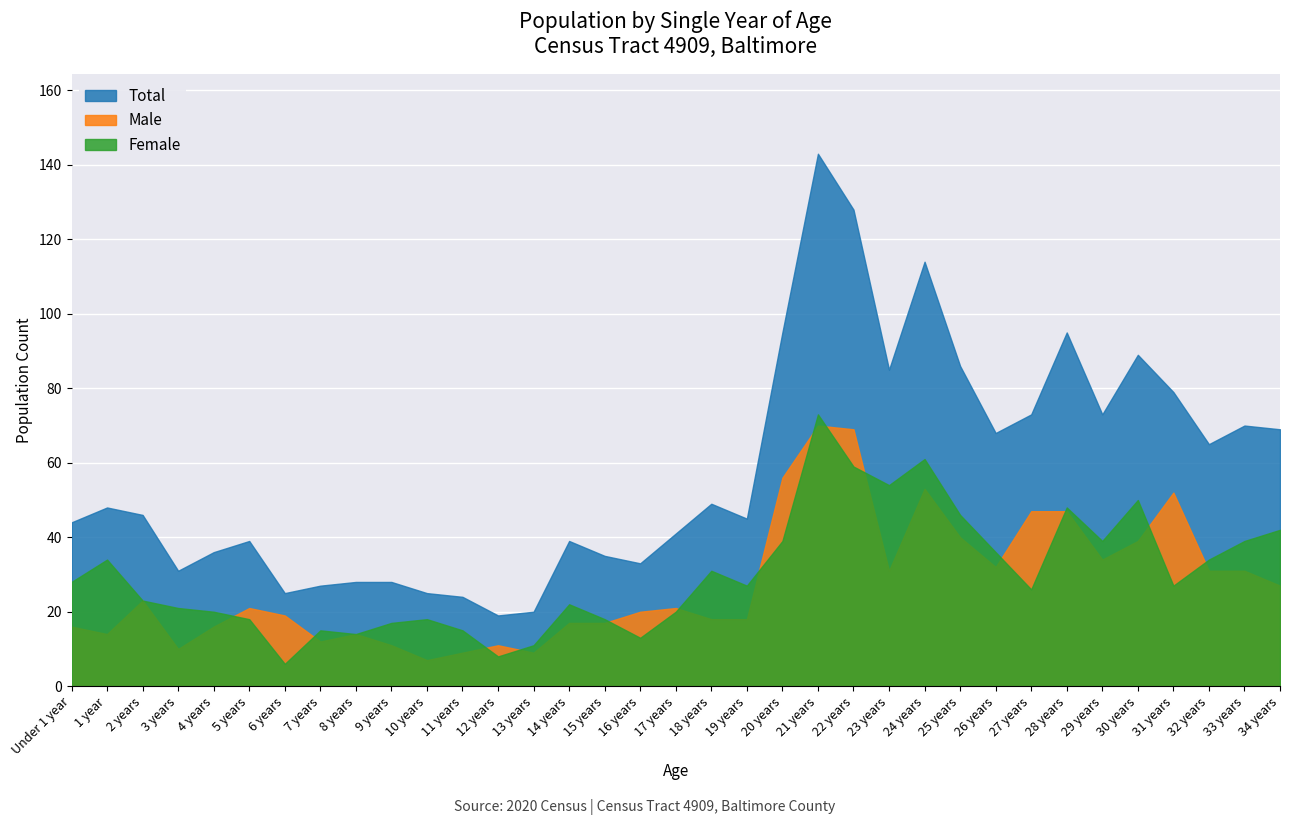

Reading left to right, what are all the values shown in this chart?

Total: Under 1 year=44	1 year=48	2 years=46	3 years=31	4 years=36	5 years=39	6 years=25	7 years=27	8 years=28	9 years=28	10 years=25	11 years=24	12 years=19	13 years=20	14 years=39	15 years=35	16 years=33	17 years=41	18 years=49	19 years=45	20 years=95	21 years=143	22 years=128	23 years=85	24 years=114	25 years=86	26 years=68	27 years=73	28 years=95	29 years=73	30 years=89	31 years=79	32 years=65	33 years=70	34 years=69
Male: Under 1 year=16	1 year=14	2 years=23	3 years=10	4 years=16	5 years=21	6 years=19	7 years=12	8 years=14	9 years=11	10 years=7	11 years=9	12 years=11	13 years=9	14 years=17	15 years=17	16 years=20	17 years=21	18 years=18	19 years=18	20 years=56	21 years=70	22 years=69	23 years=31	24 years=53	25 years=40	26 years=32	27 years=47	28 years=47	29 years=34	30 years=39	31 years=52	32 years=31	33 years=31	34 years=27
Female: Under 1 year=28	1 year=34	2 years=23	3 years=21	4 years=20	5 years=18	6 years=6	7 years=15	8 years=14	9 years=17	10 years=18	11 years=15	12 years=8	13 years=11	14 years=22	15 years=18	16 years=13	17 years=20	18 years=31	19 years=27	20 years=39	21 years=73	22 years=59	23 years=54	24 years=61	25 years=46	26 years=36	27 years=26	28 years=48	29 years=39	30 years=50	31 years=27	32 years=34	33 years=39	34 years=42